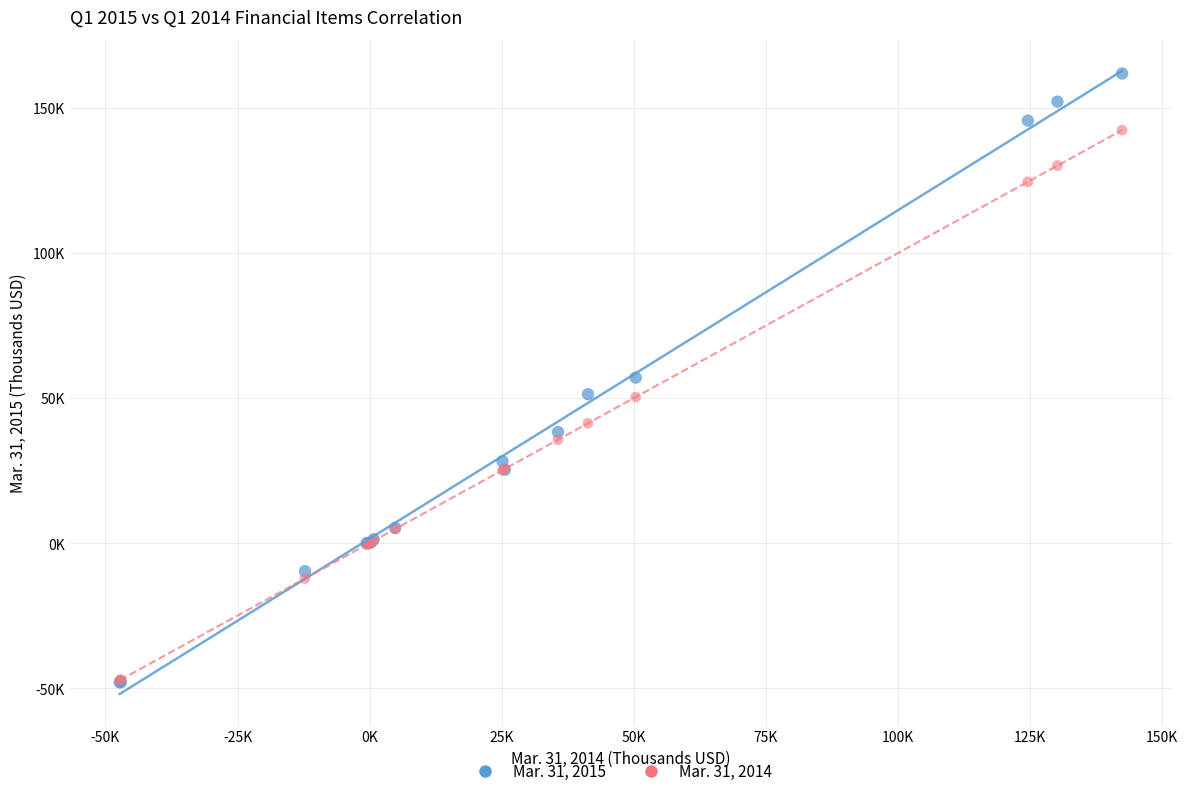

What are all the series names shown in the legend?

Mar. 31, 2015, Mar. 31, 2014